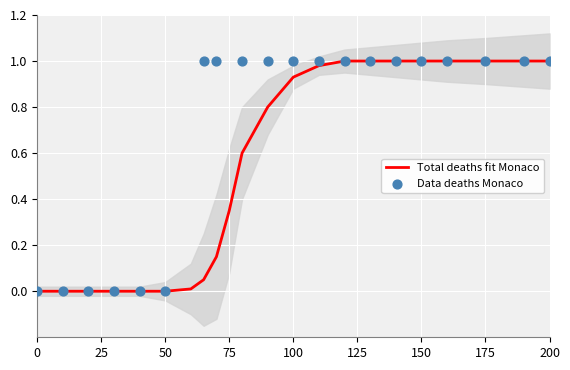

The value of Total deaths fit Monaco at 175 is 1.0. True or false?

True